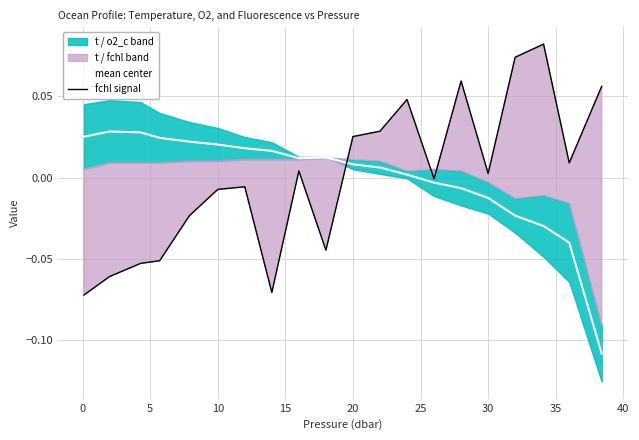

How many intersections are there between mean(t, o2_c) and fchl (normalized)?

1